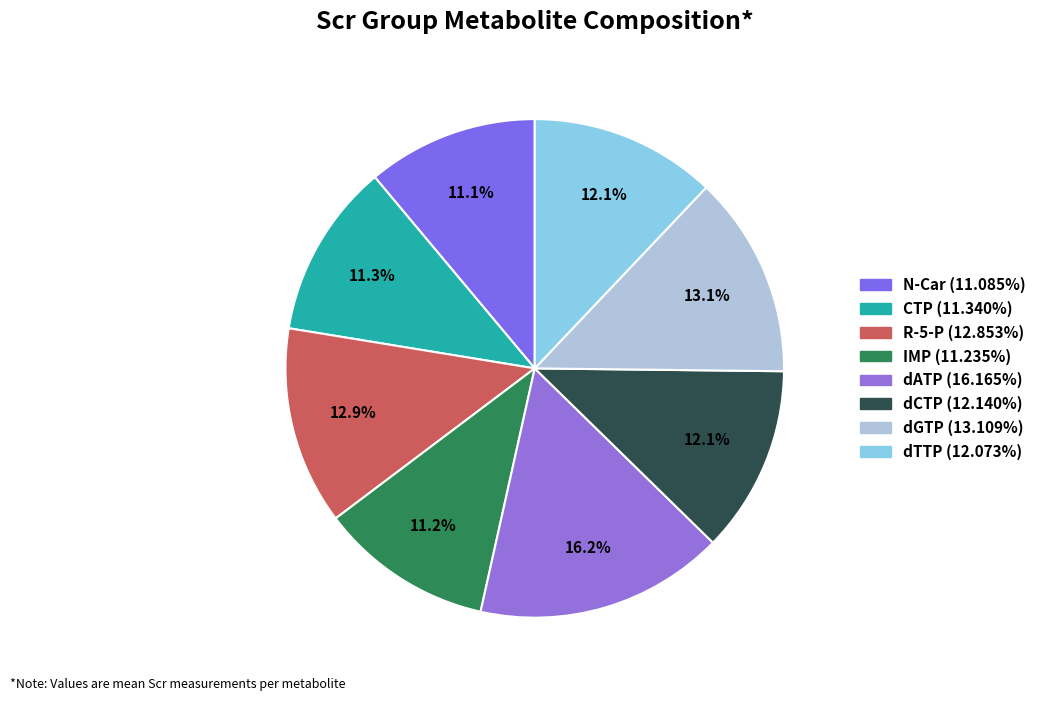

Approximately how many times larger is the value at dGTP compared to N-Car?

1.2